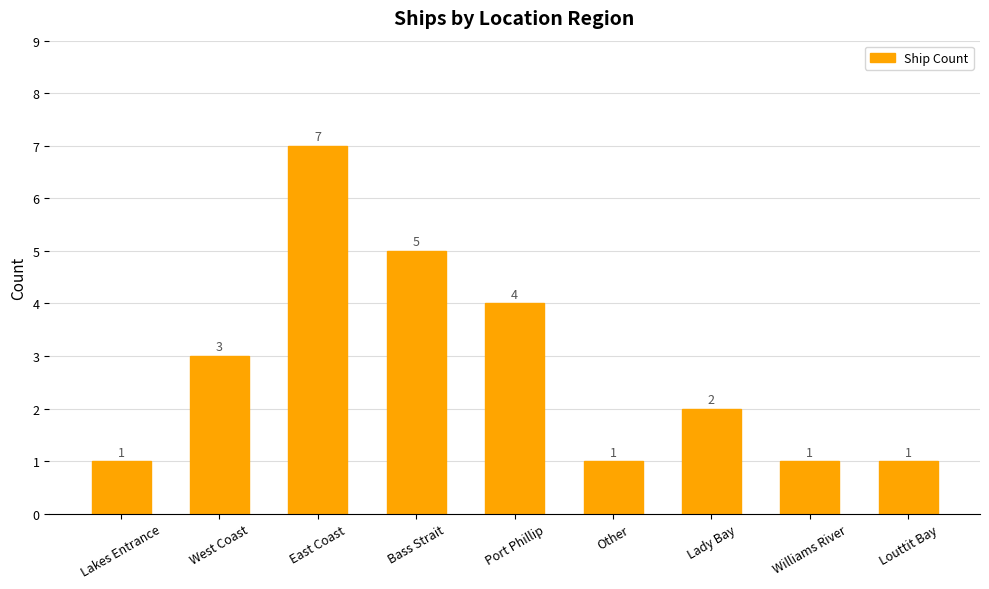

What is the greatest value displayed?

7